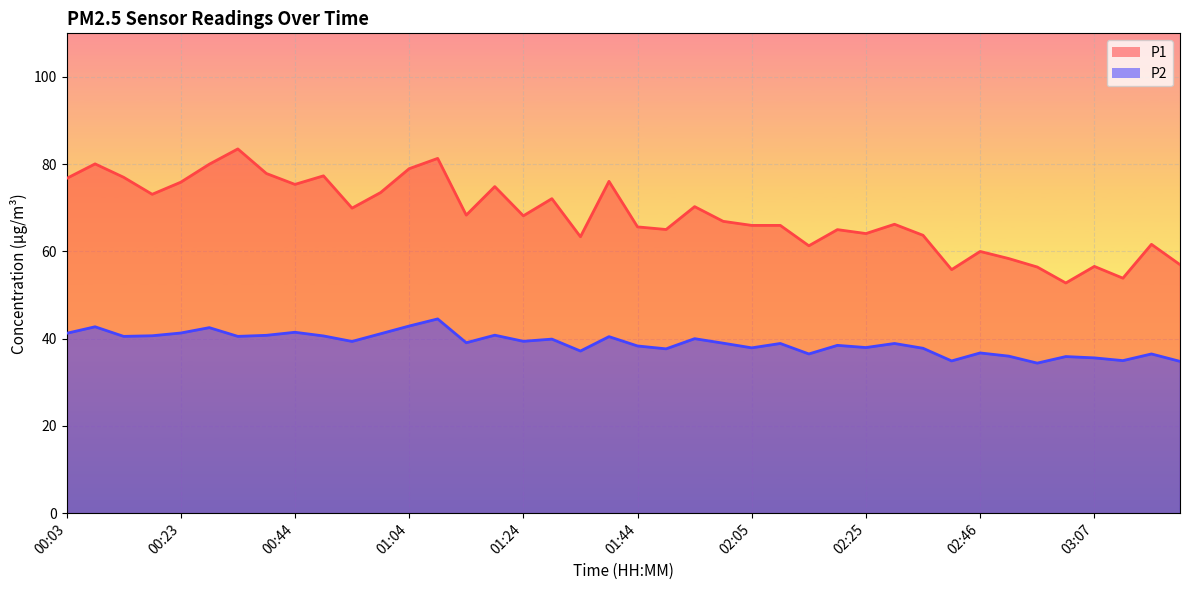

True or false: P2 and P1 cross at least once.

False